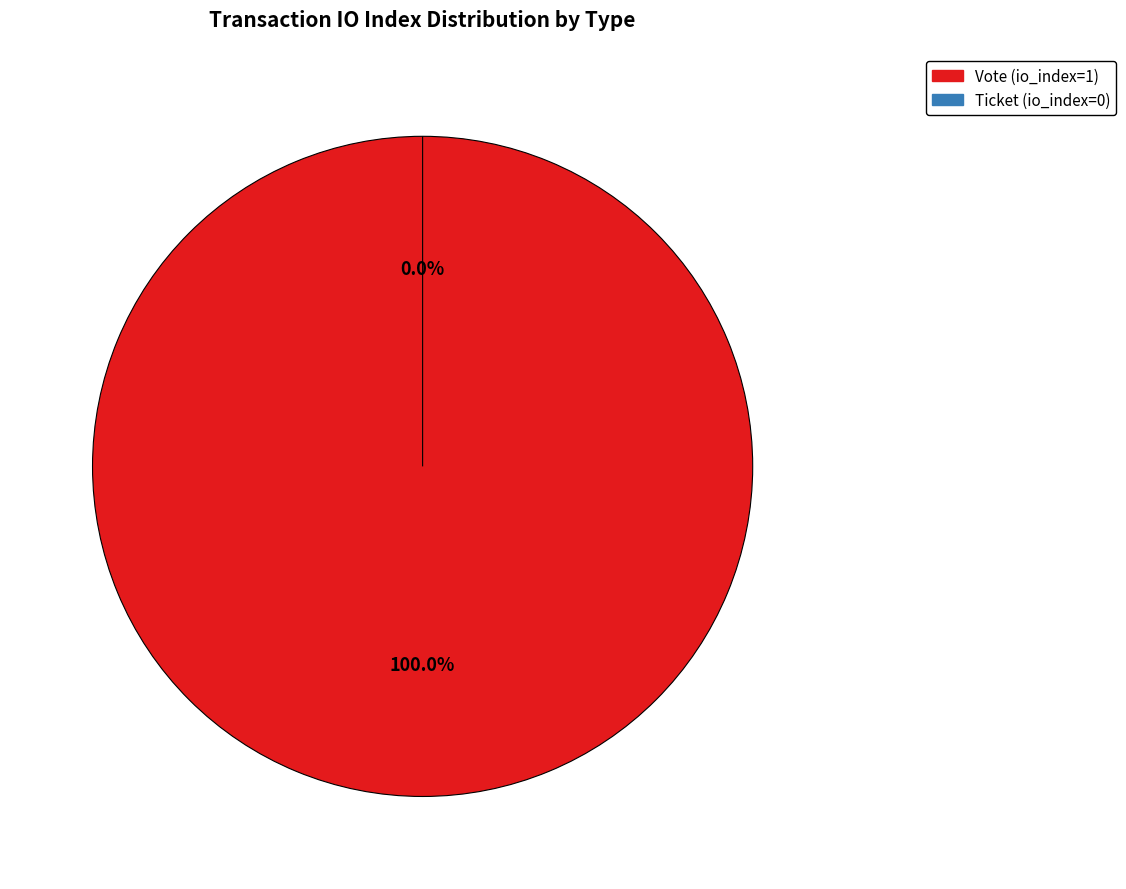

To the nearest percent, what percentage of the pie is Vote (io_index=1)?

100%